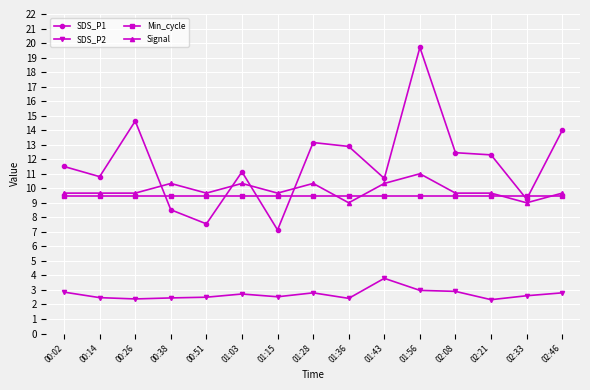

Count the Signal values in the range 9 to 10.

10